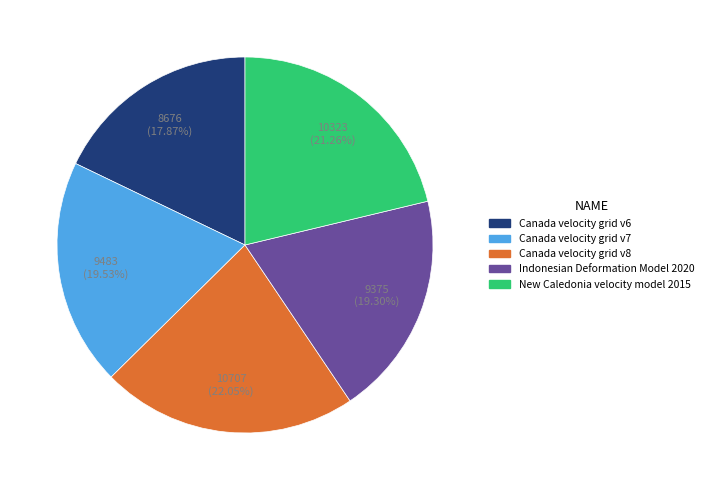

How many slices are in this pie chart?

5